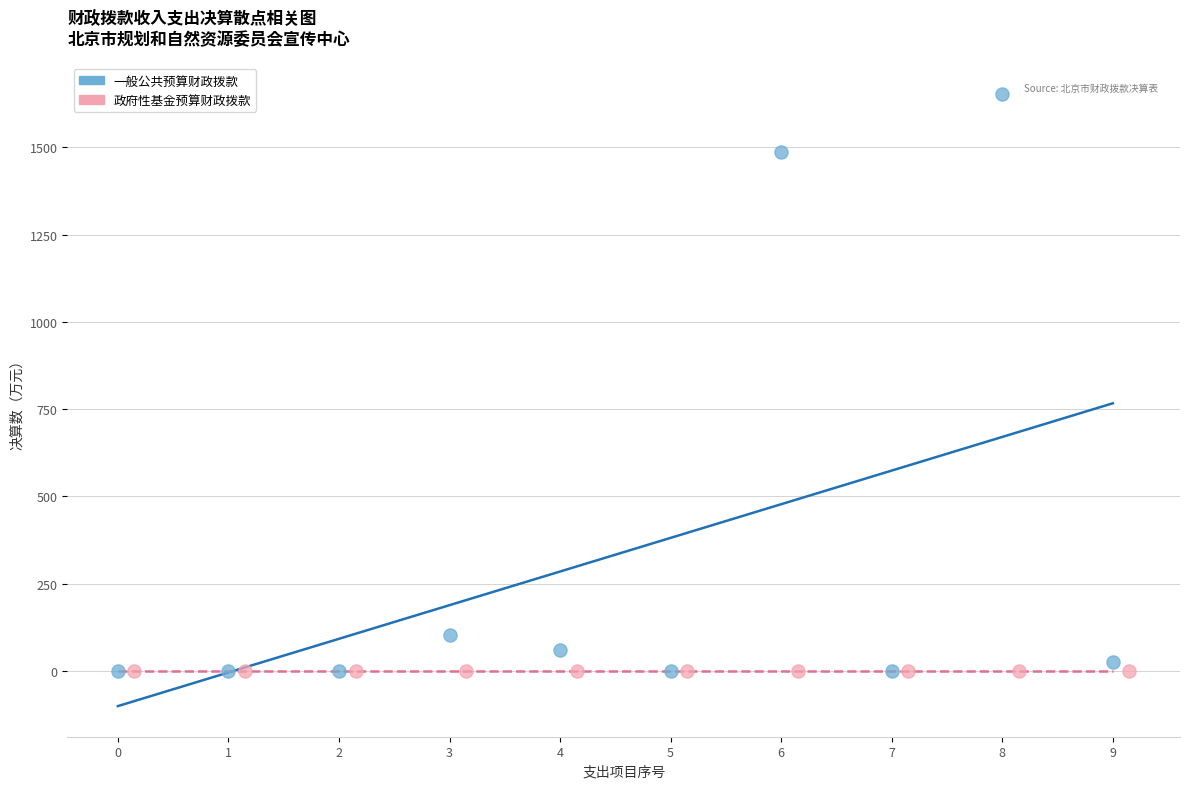

Which series contains the highest Y value?

一般公共预算财政拨款